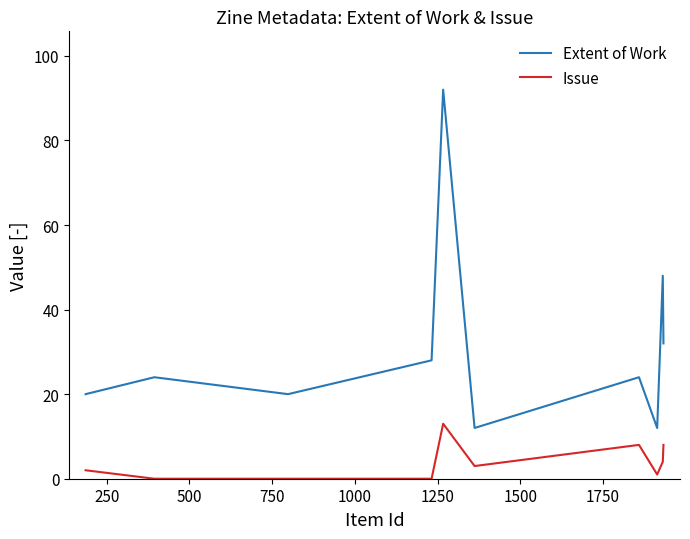

True or false: Issue and Extent of Work cross at least once.

False